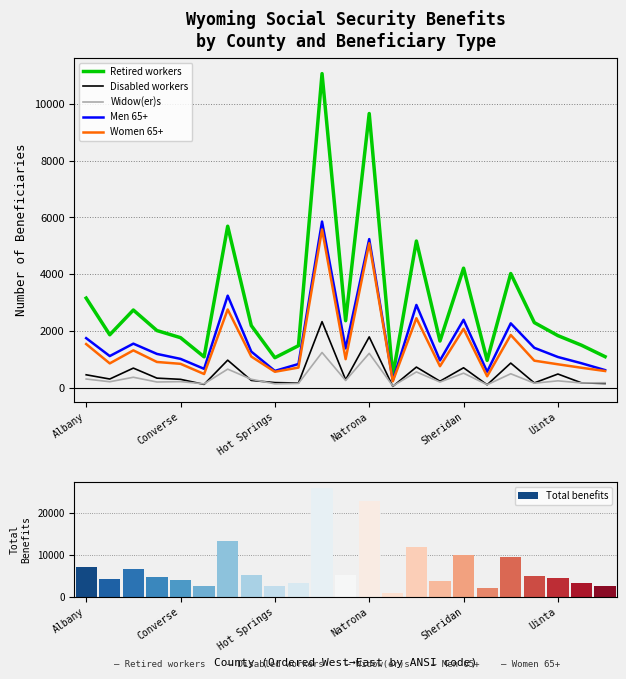

Is it true that Disabled workers equals 248 at Sheridan?

False